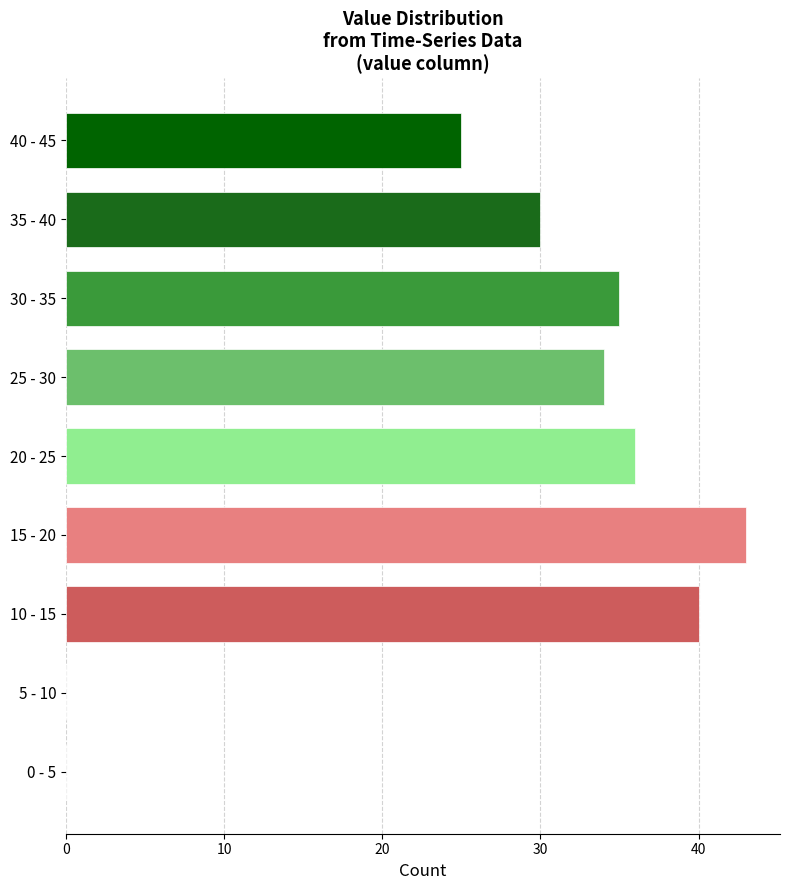

Reading bottom to top, transcribe all the data shown in this chart.

0 - 5=0	5 - 10=0	10 - 15=40	15 - 20=43	20 - 25=36	25 - 30=34	30 - 35=35	35 - 40=30	40 - 45=25